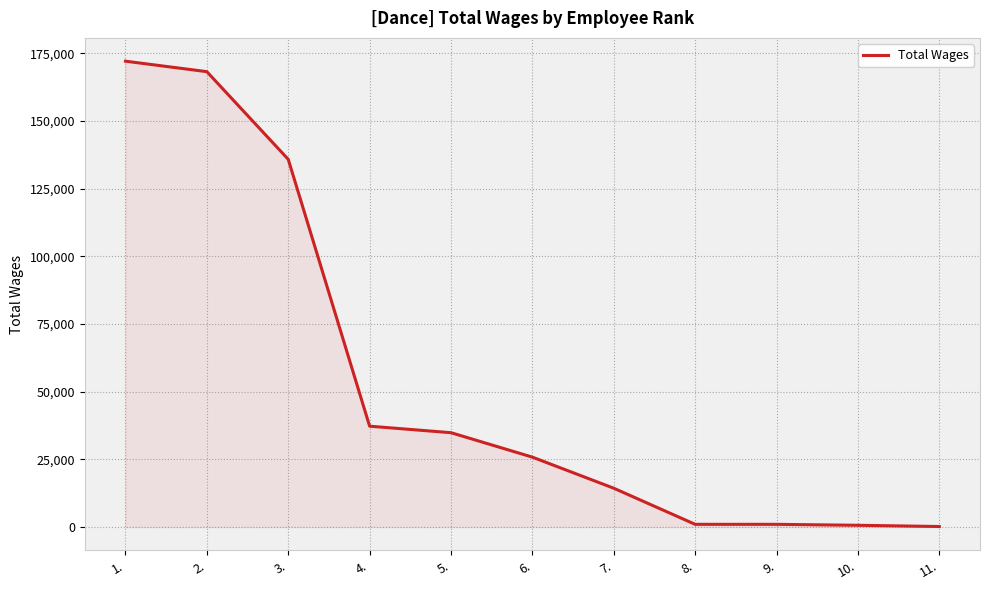

What is the maximum value shown in the chart?

172060